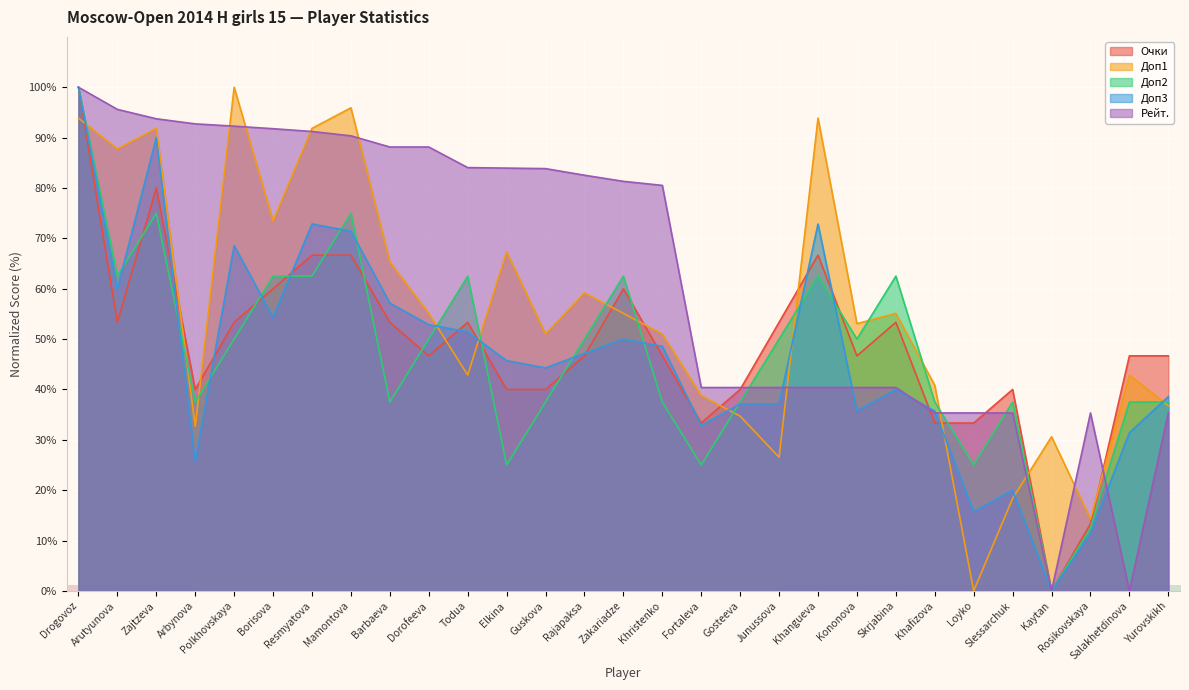

The value of Доп3 at Junussova is 37.1. True or false?

True